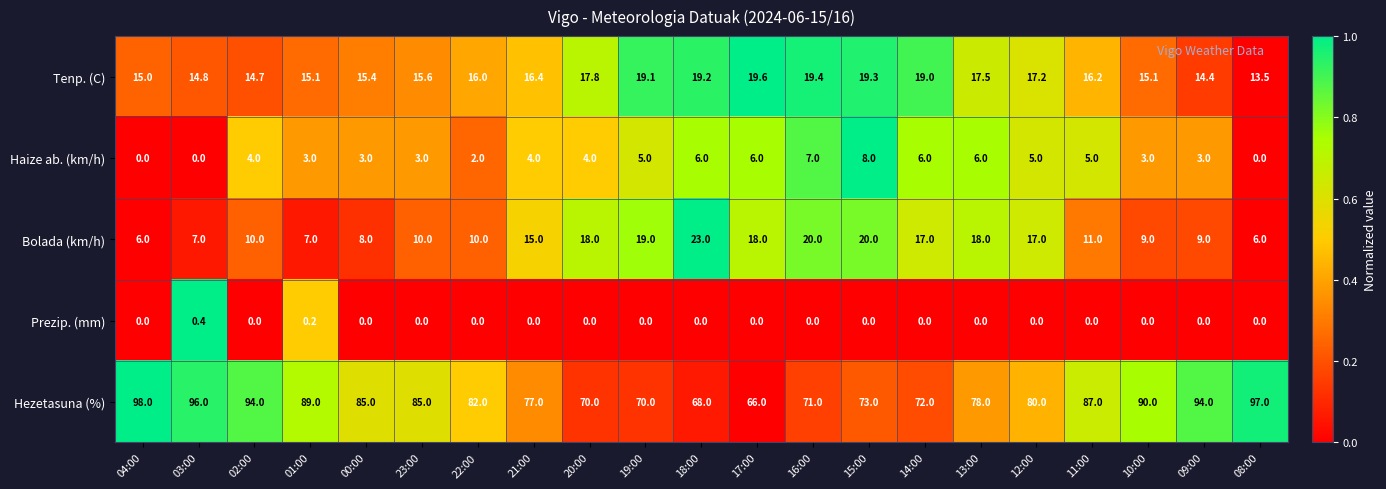

At which label is Bolada (km/h) closest to 14?

21:00